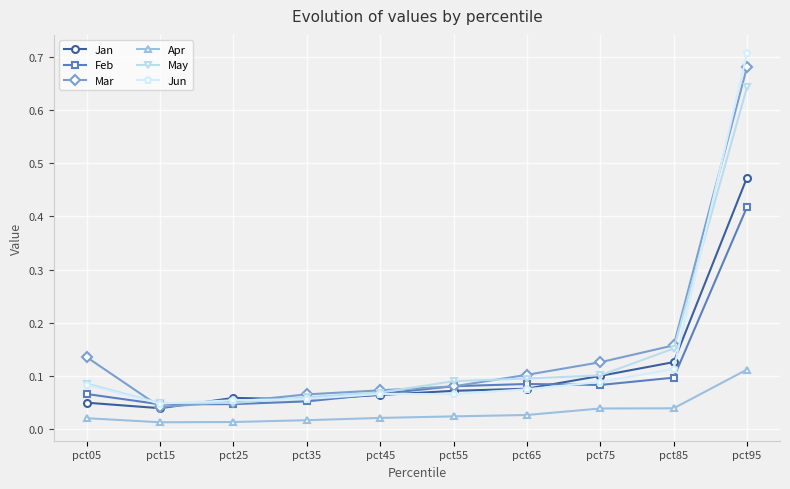

Is it true that May equals 0.1 at pct35?

True